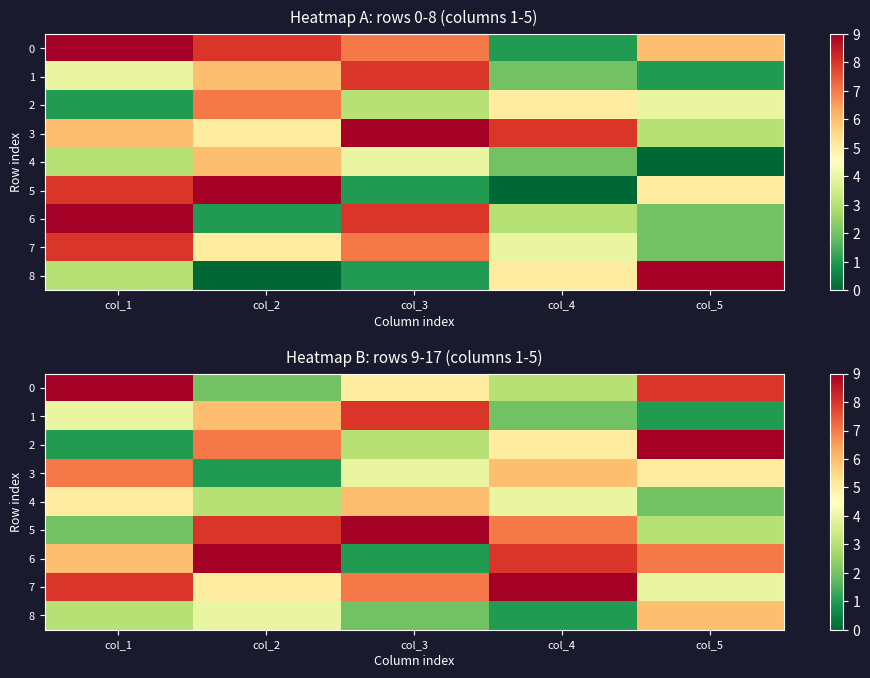

Count the 7 values in the range 5 to 8.

3